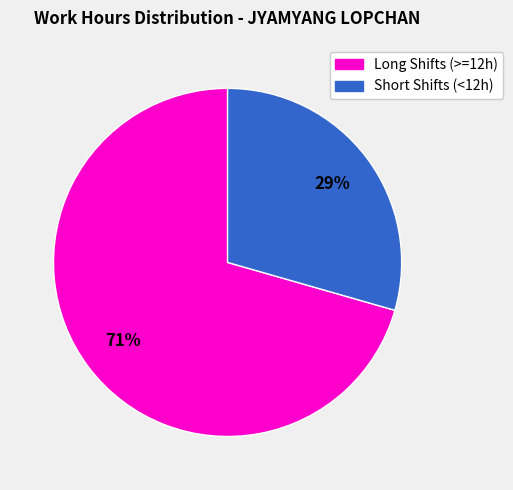

Combined, do Short Shifts (<12h) and Long Shifts (>=12h) account for over 50%?

Yes